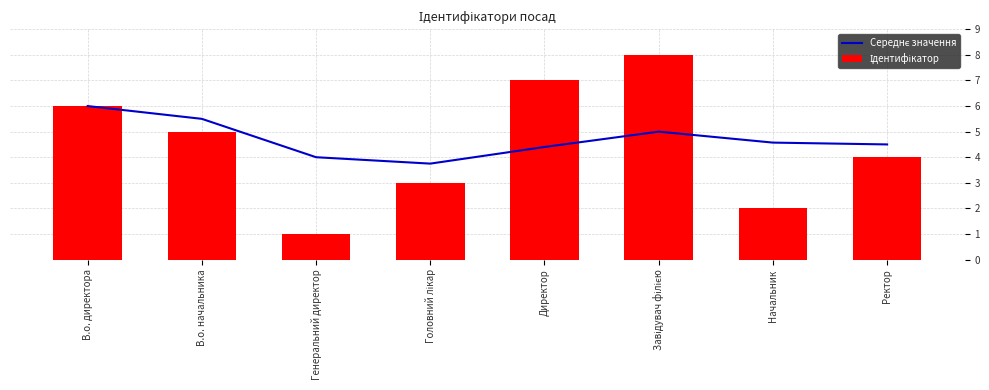

The value of Ідентифікатор at Головний лікар is 4.3. True or false?

False